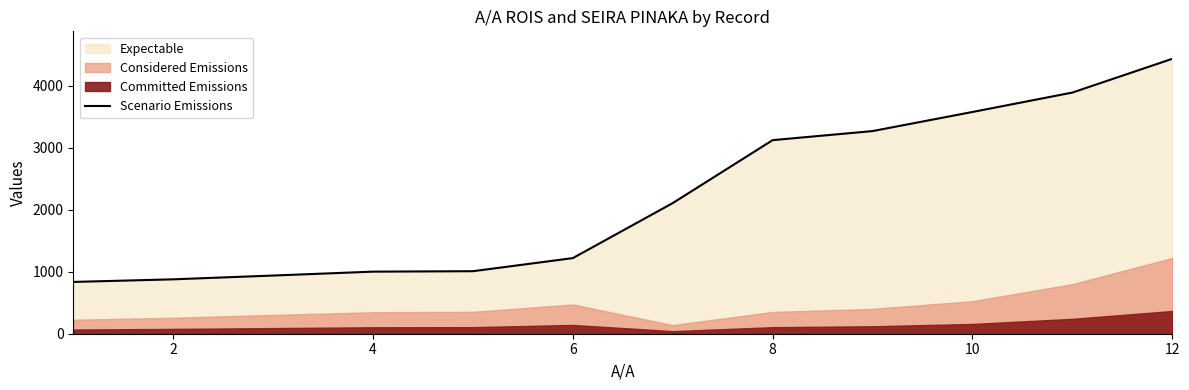

What is the difference between the maximum and second lowest values?

3555